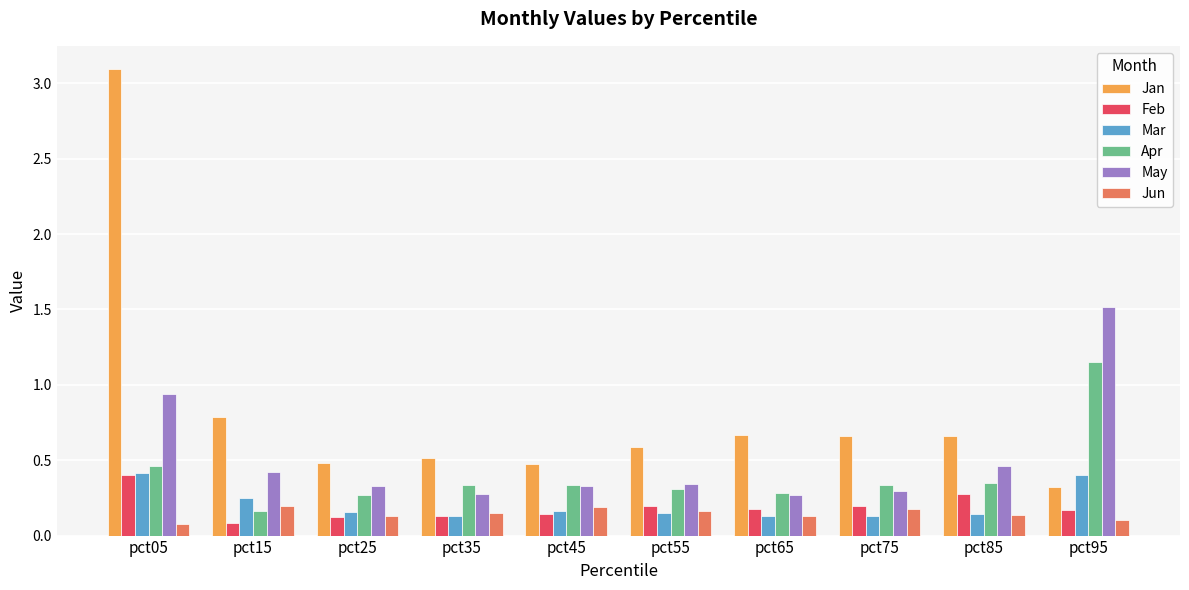

Which series has the largest total across all categories?

Jan